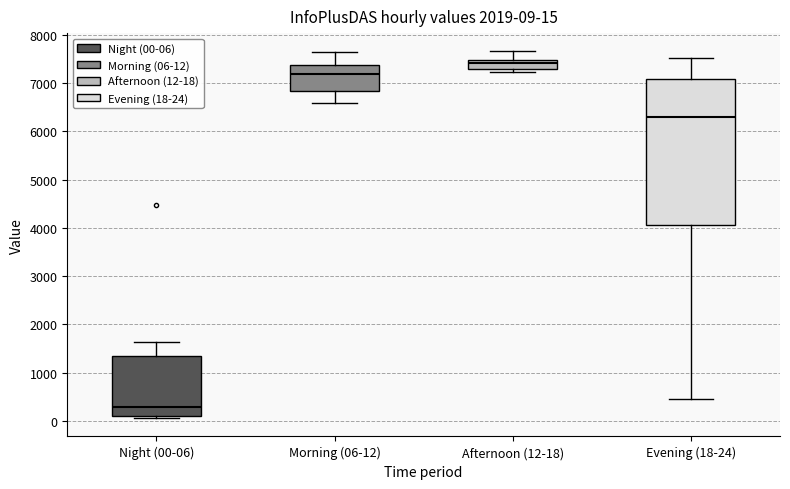

Which box has the highest median line?

Afternoon (12-18)